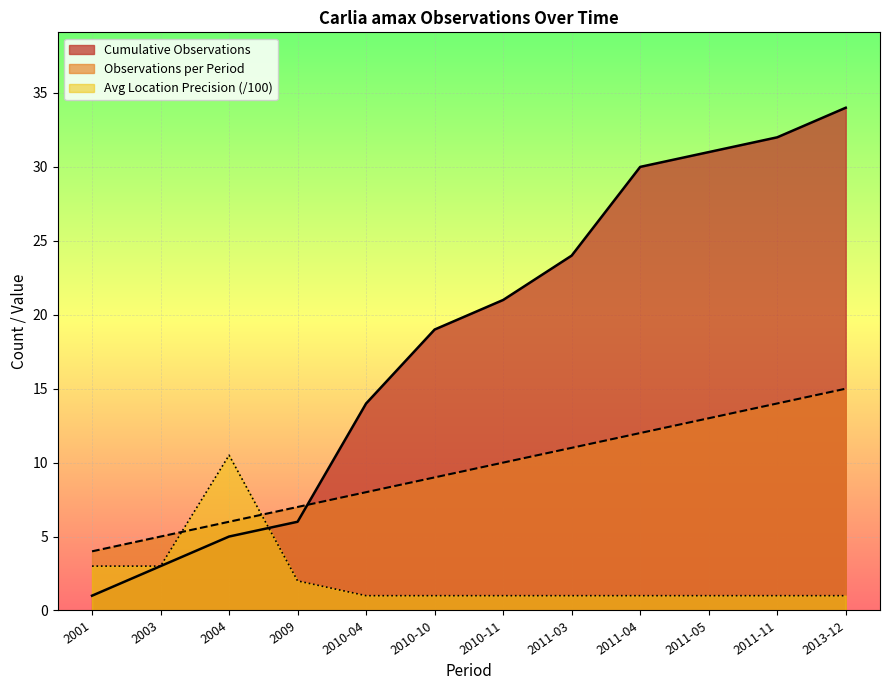

The value of Avg Location Precision (/100) at 2011-11 is 1.0. True or false?

True